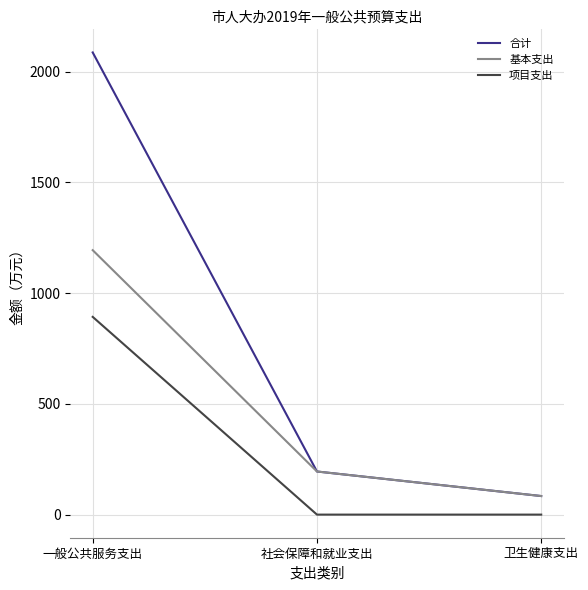

At which label does 基本支出 reach its peak?

一般公共服务支出